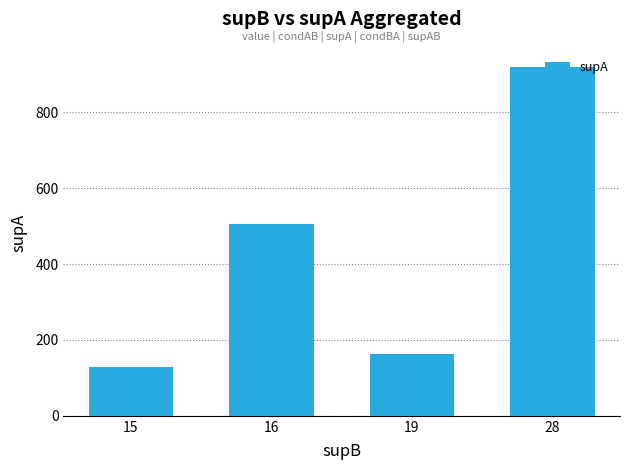

Reading left to right, list all the values displayed in this chart.

128	505	162	918